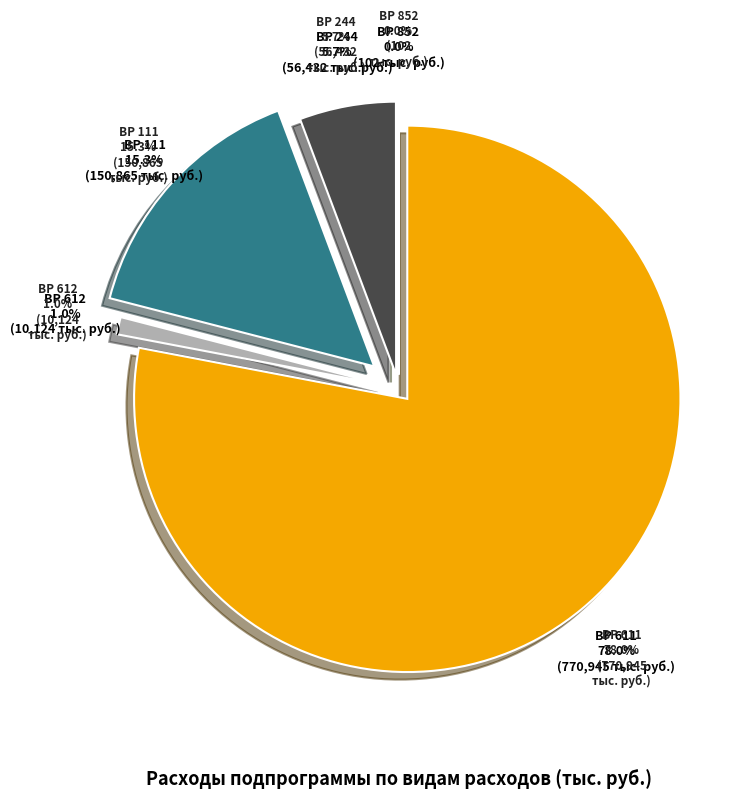

Which category has the smallest portion of the pie?

852